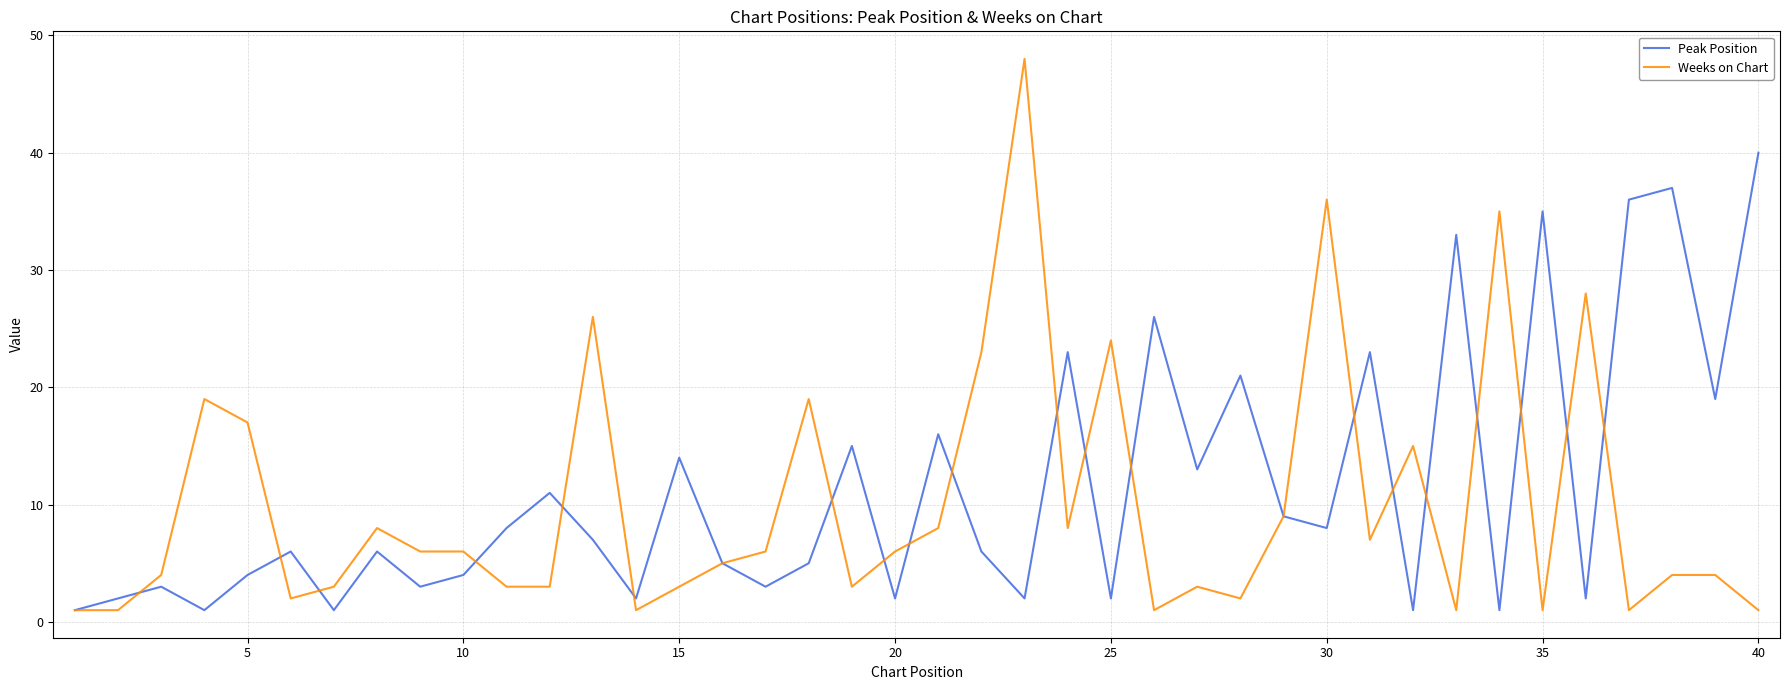

What is the highest value of the Peak Position series?

40